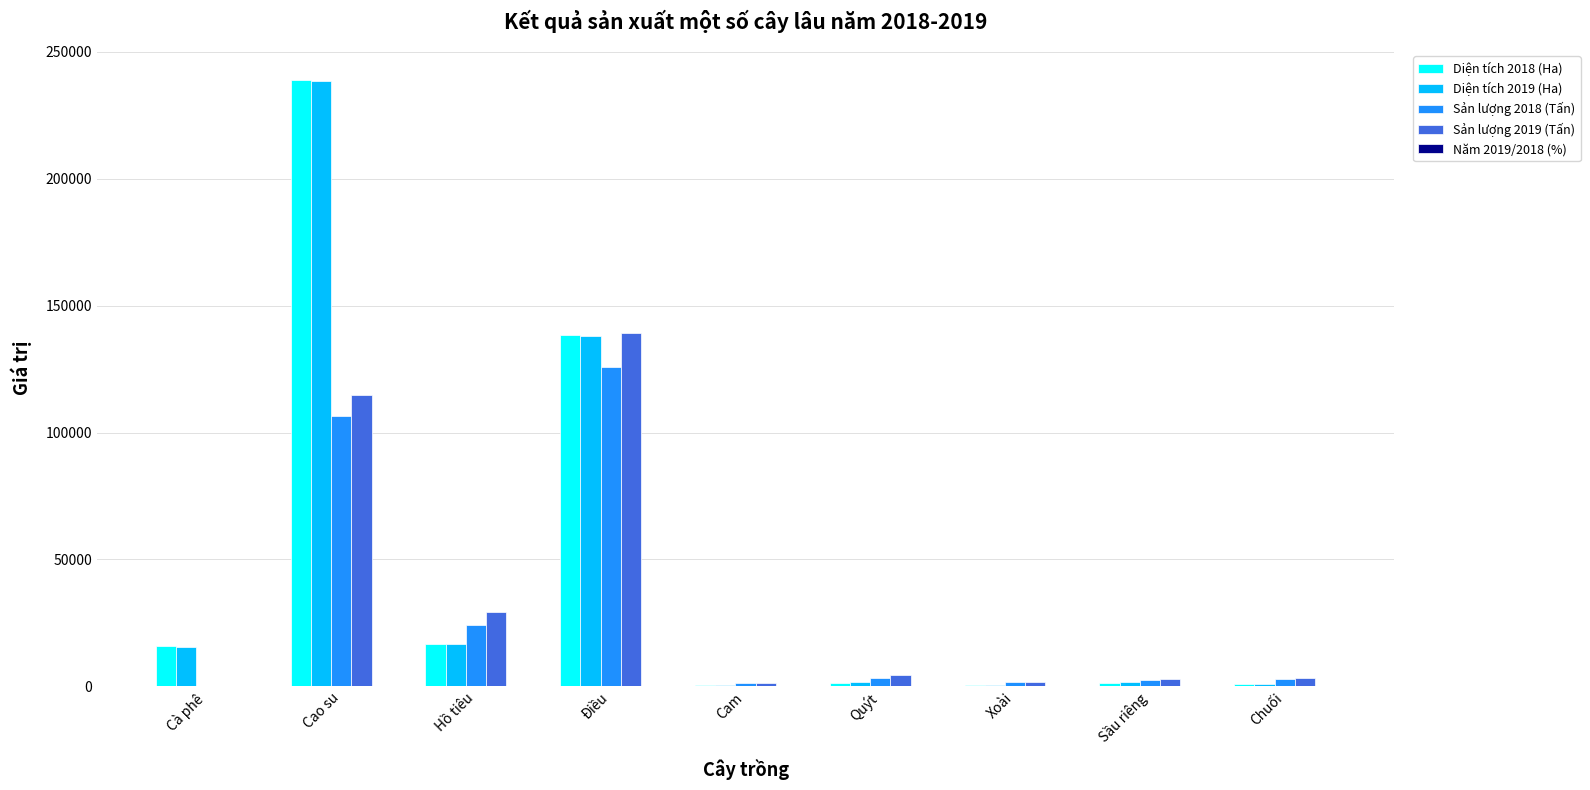

How many groups of bars are there?

9